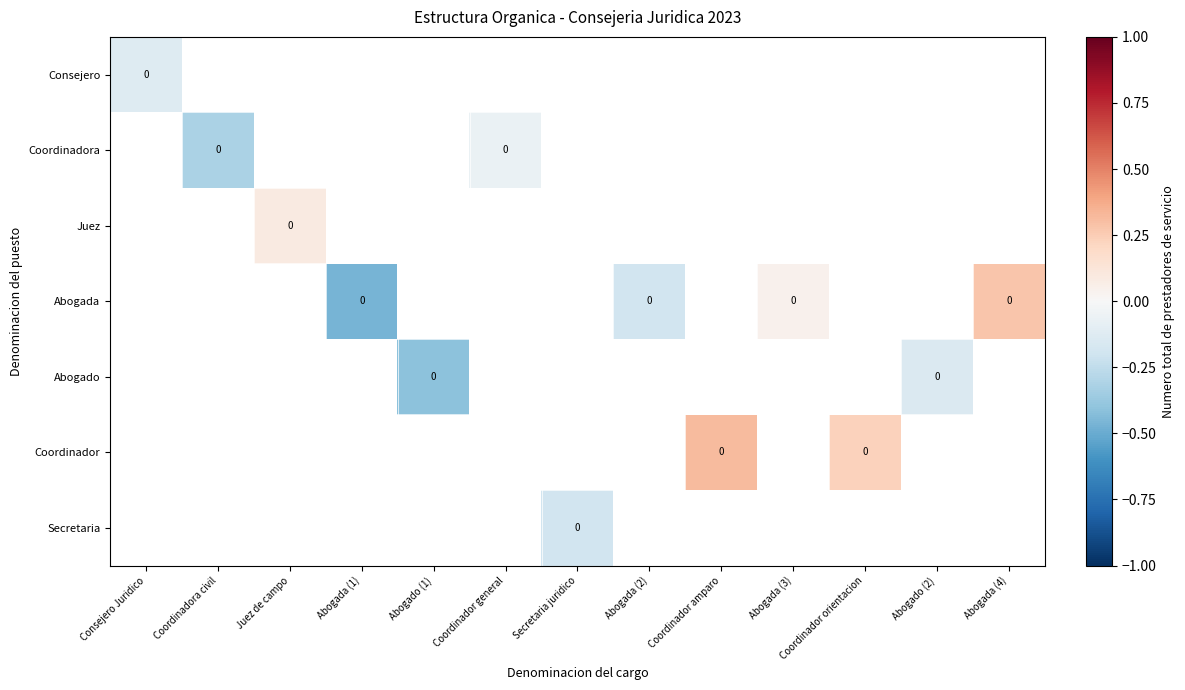

List the series in order of their overall mean, highest first.

Consejero, Coordinadora, Juez, Abogada, Abogado, Coordinador, Secretaria